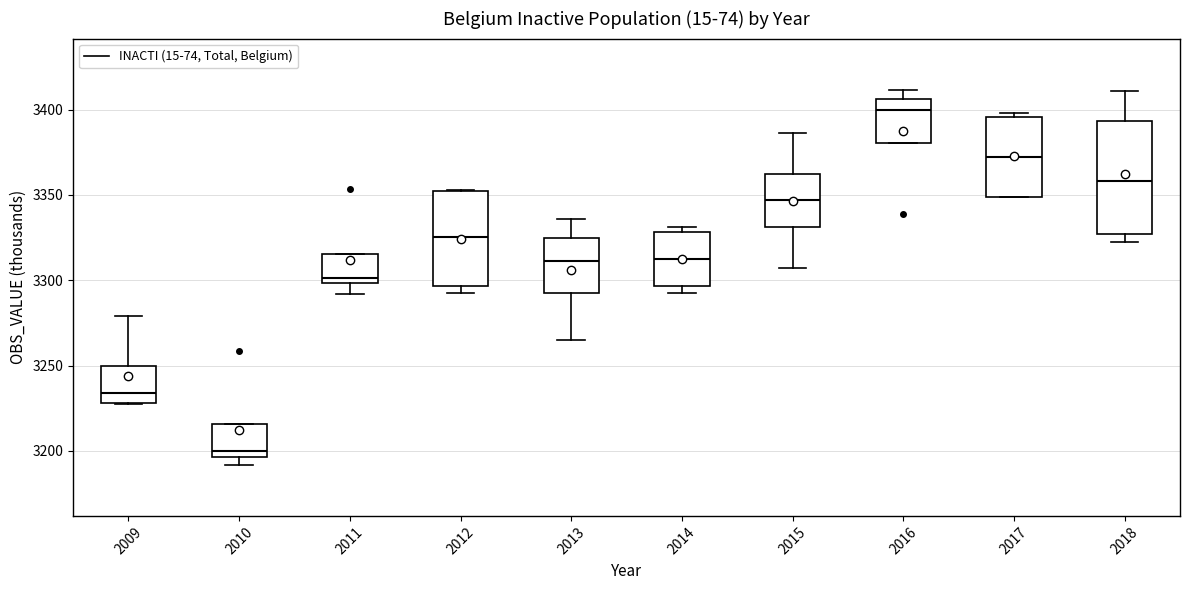

Where is the upper edge of the box at x = 2015 on the y-axis? The values are not printed on the chart, so give them approximately, as read against the axis.

3360